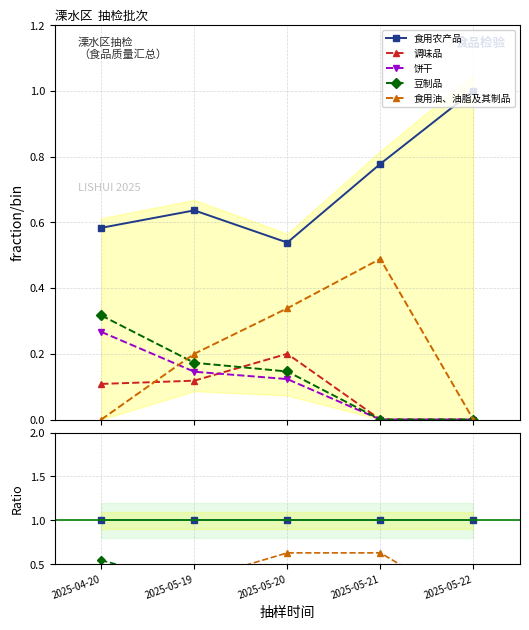

What is the spread (max minus min) of values at 2025-04-20?

1.0